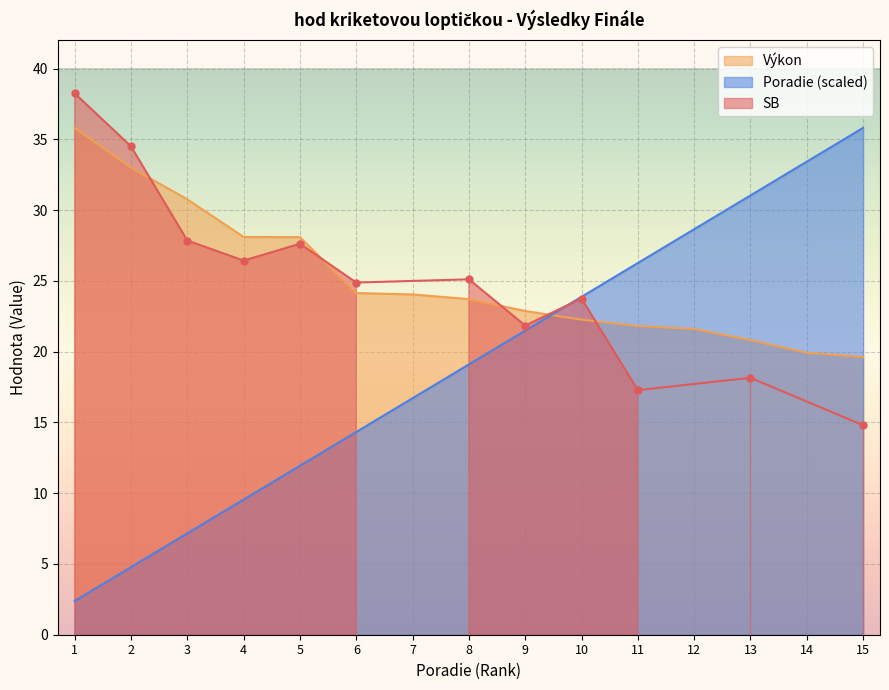

List the labels in order of Poradie (scaled) value, smallest first.

1, 2, 3, 4, 5, 6, 7, 8, 9, 10, 11, 12, 13, 14, 15